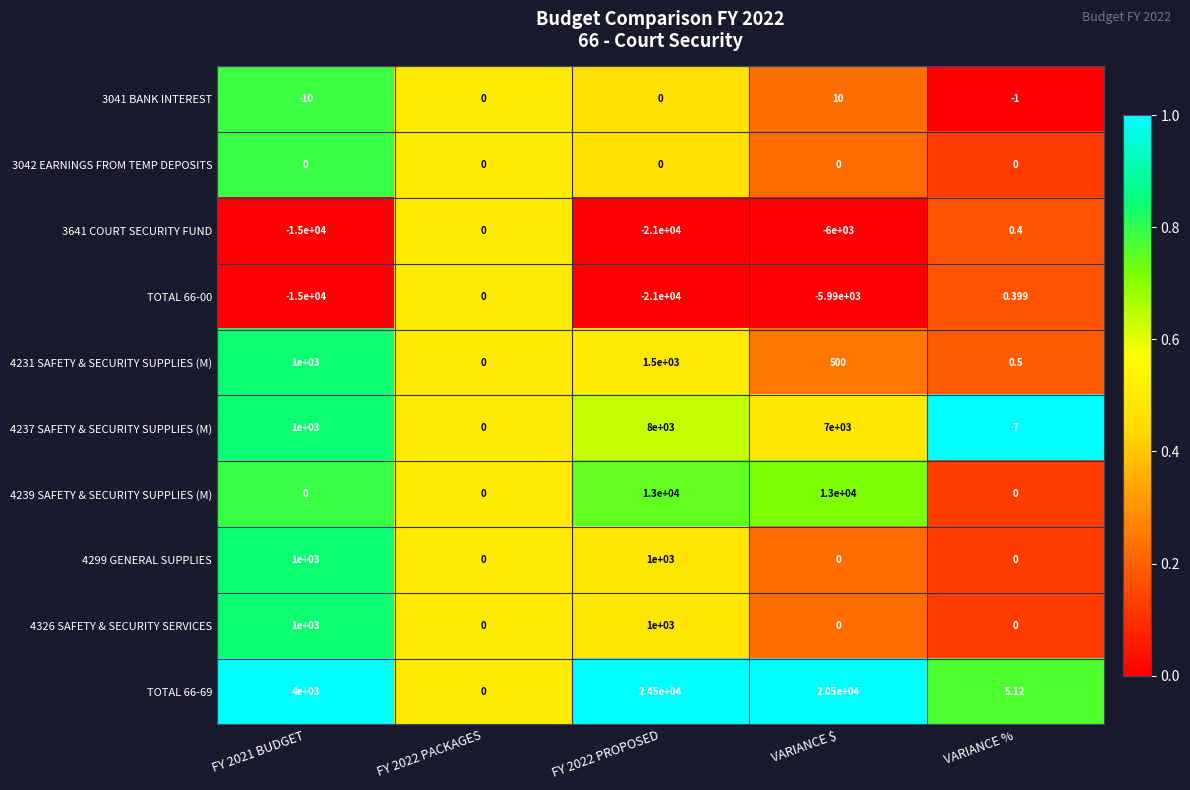

How many distinct data groups are displayed?

10